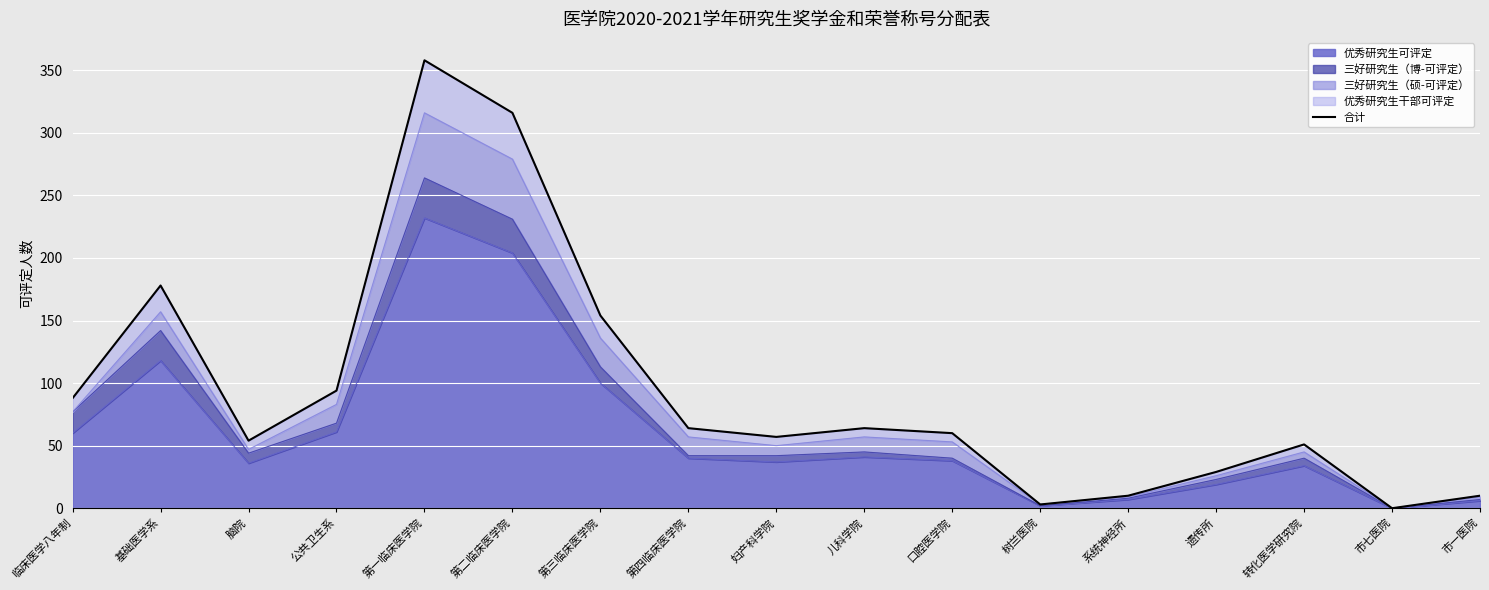

What is the approximate value at 脑院, to the nearest 10?

50